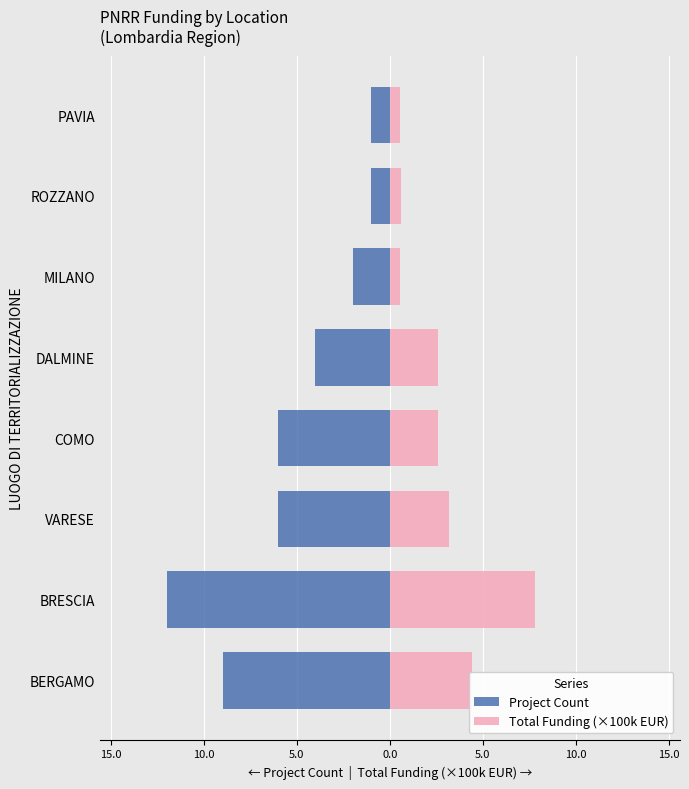

What are all the series names shown in the legend?

Project Count, Total Funding (×100k EUR)